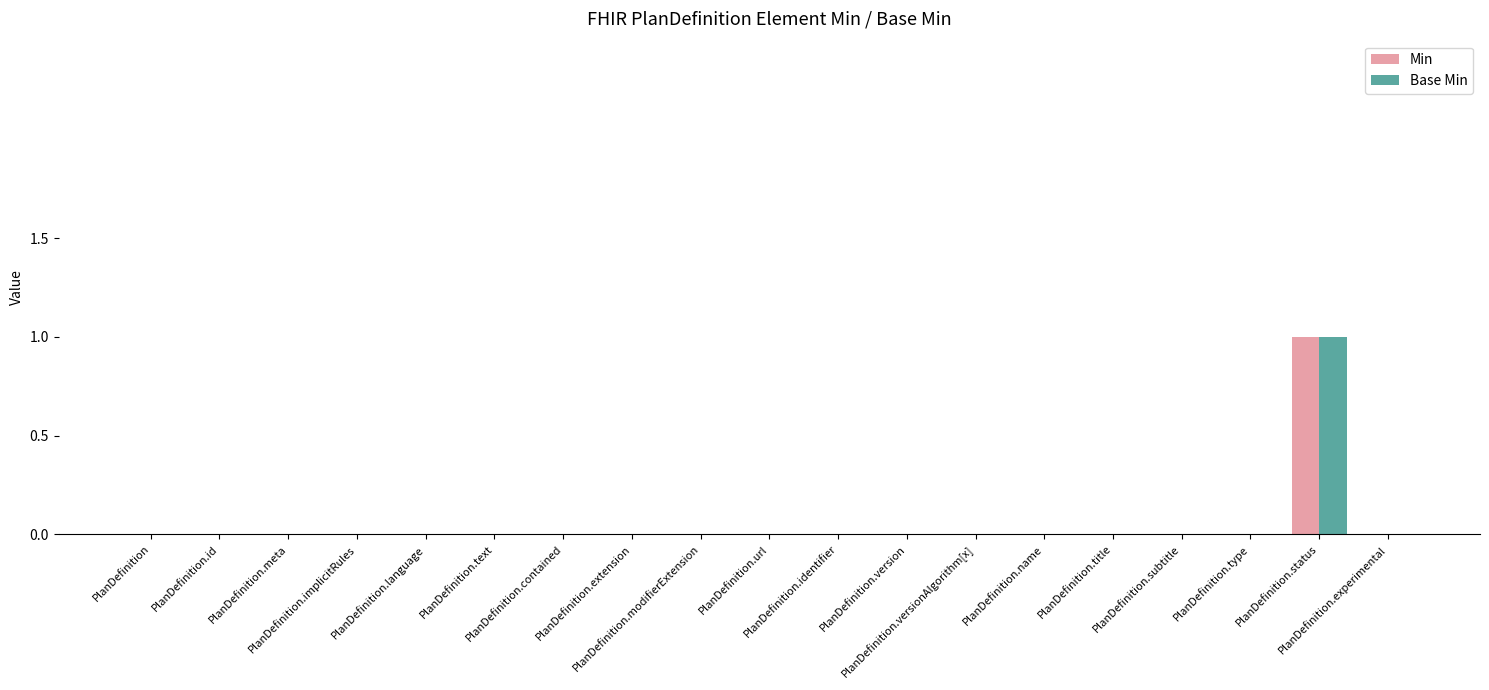

What is the maximum value for Base Min?

1